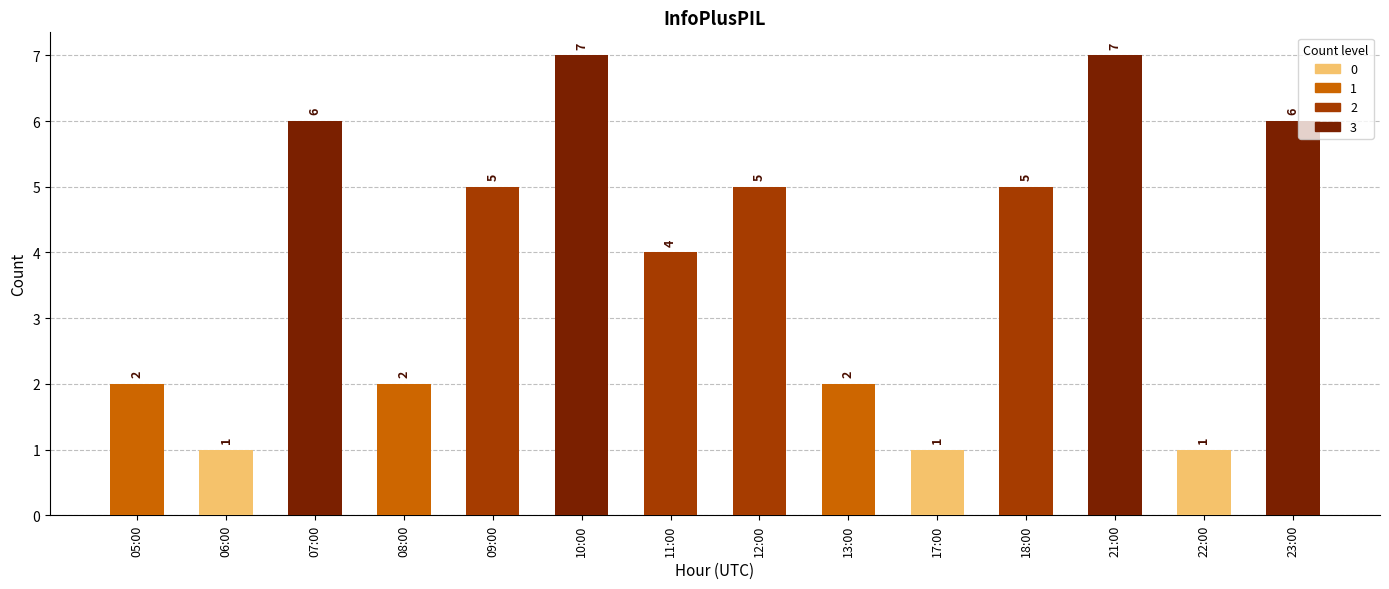

What is the greatest value displayed?

7